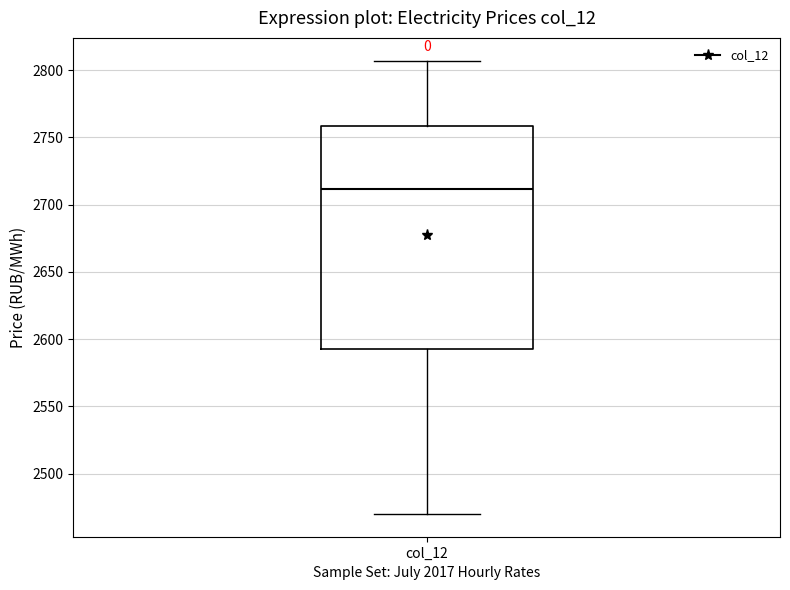

Read this box plot against the y-axis: the position of the median line, the range covered by the box, and the ends of both whiskers. The values are not printed on the chart, so give them approximately, as read against the axis.

median 2710, box 2595 to 2760, whiskers 2470 to 2805